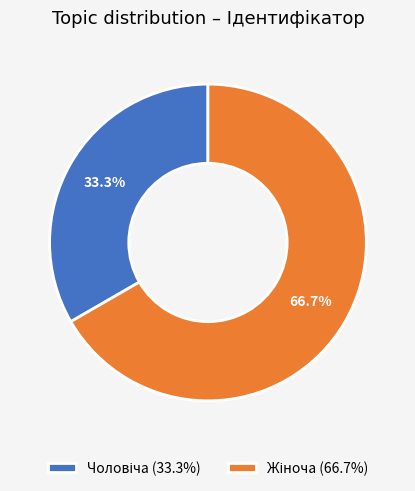

Is there any slice that represents more than half of the pie?

Yes